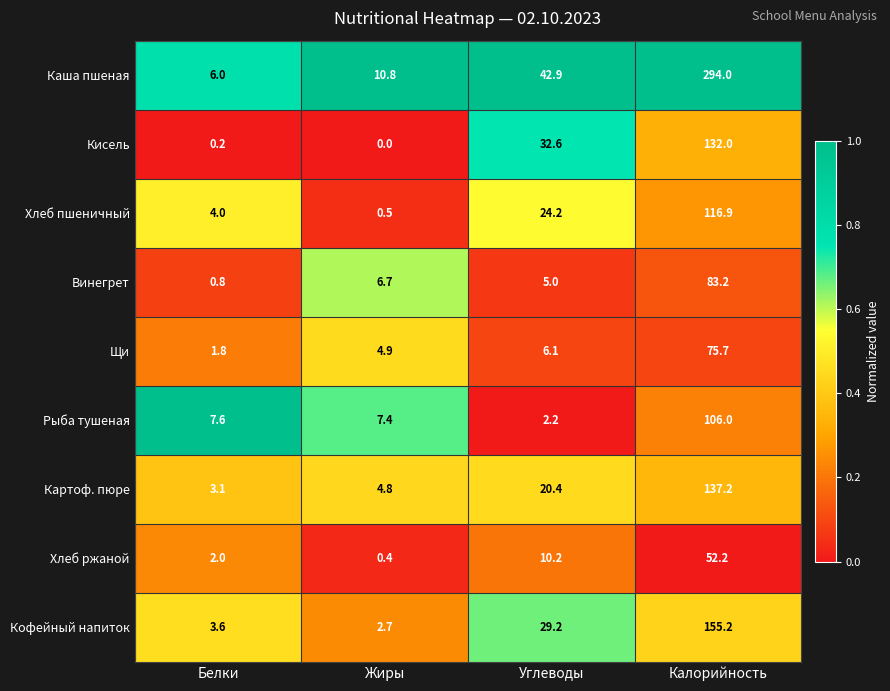

The value of Винегрет at Белки is 0.2. True or false?

False